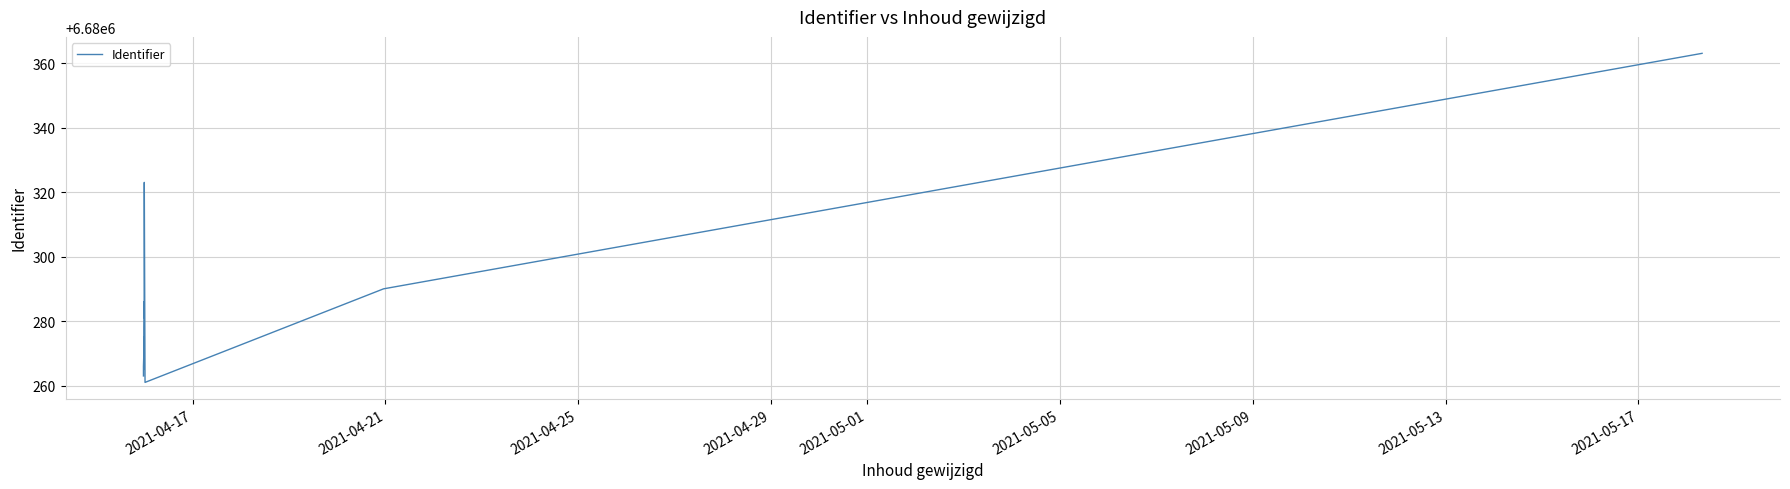

What is the value of the 10th point from the left?

6680286